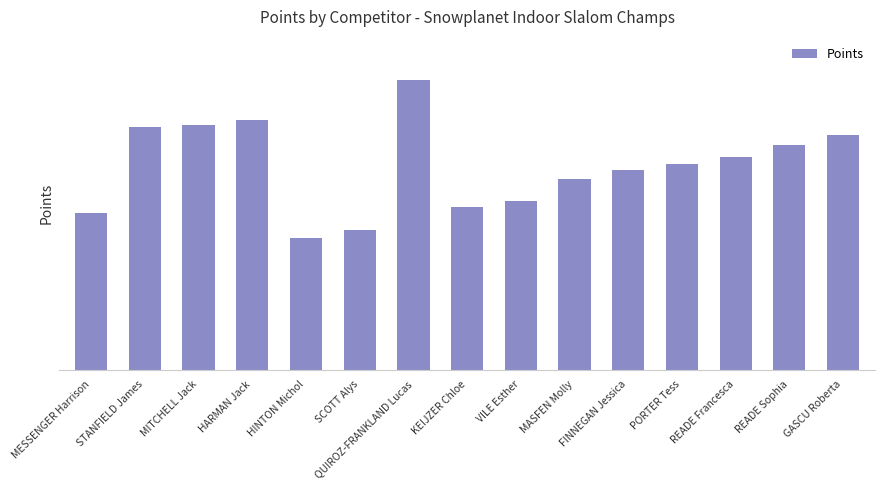

What is the average value?

127.2